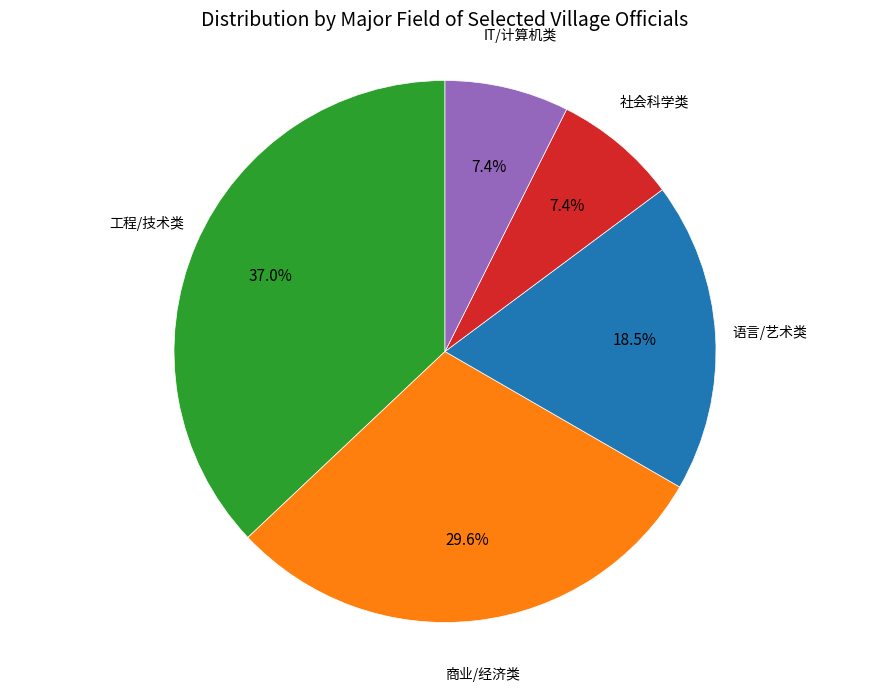

Count the number of slices in the pie.

5